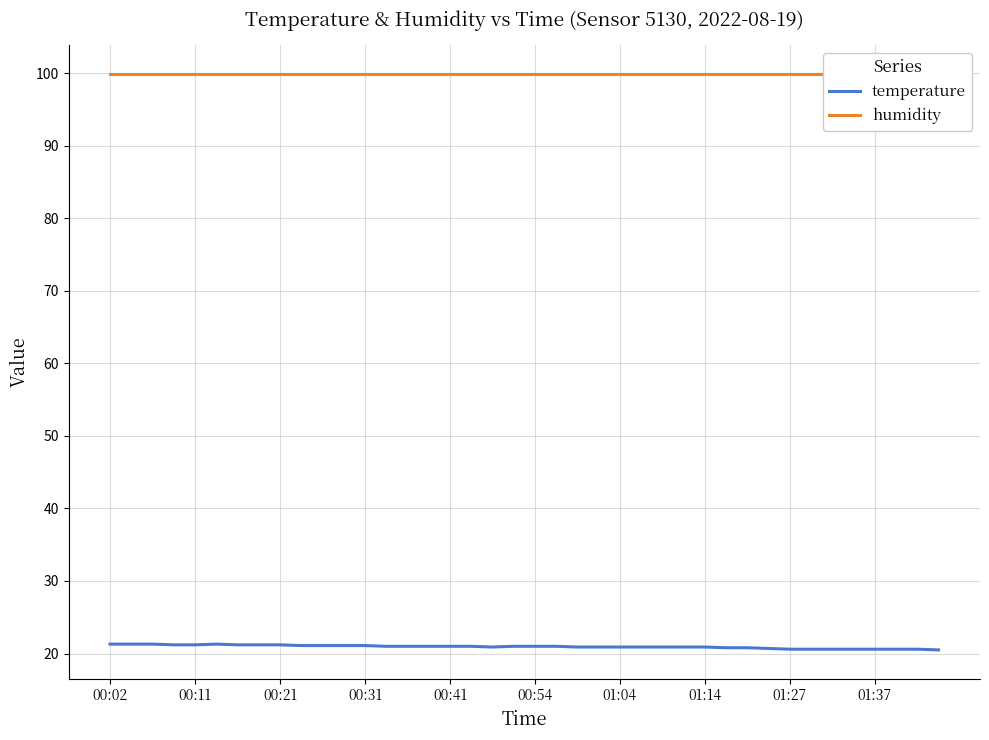

How many series are shown in this chart?

2